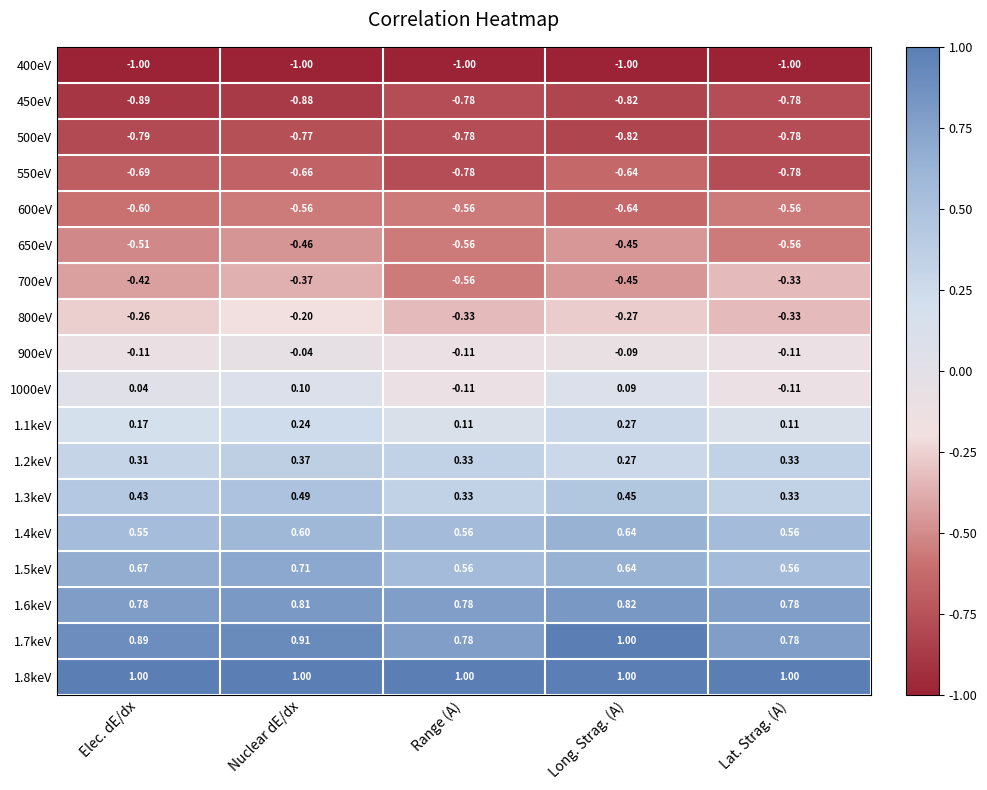

At which label is 1.4keV closest to 0?

Elec. dE/dx